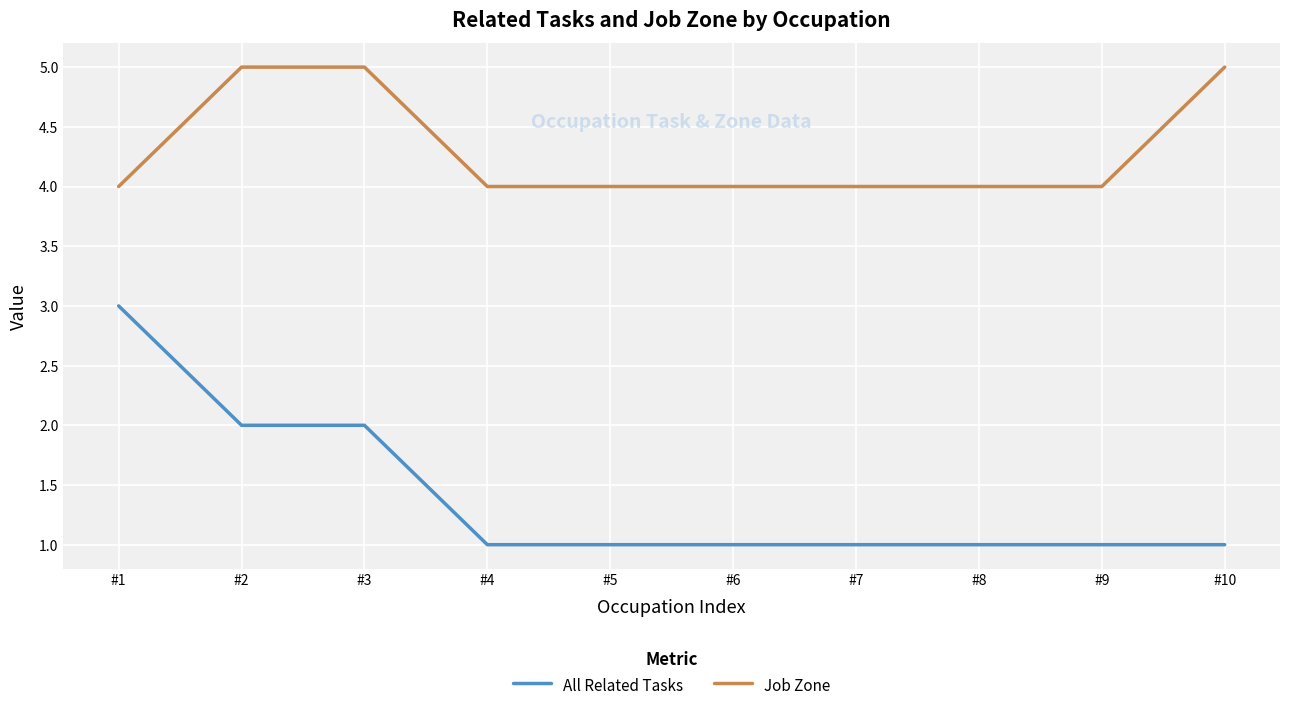

What is the spread (max minus min) of values at #6?

3